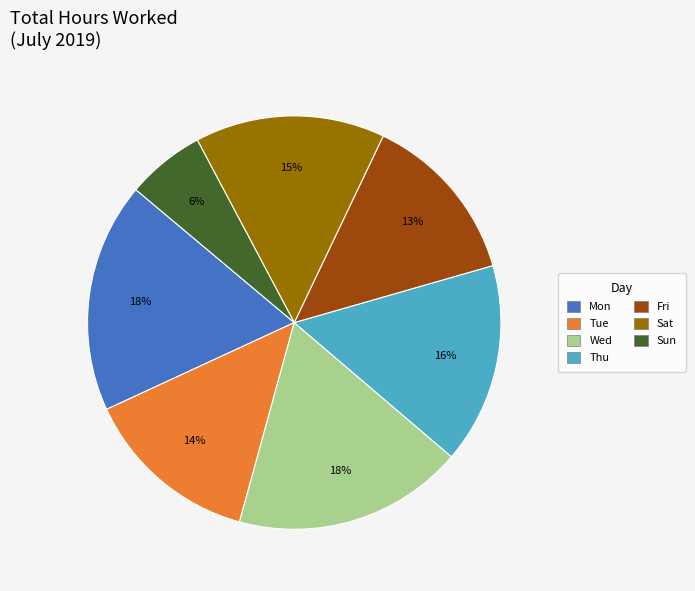

Is there a majority slice in this chart?

No